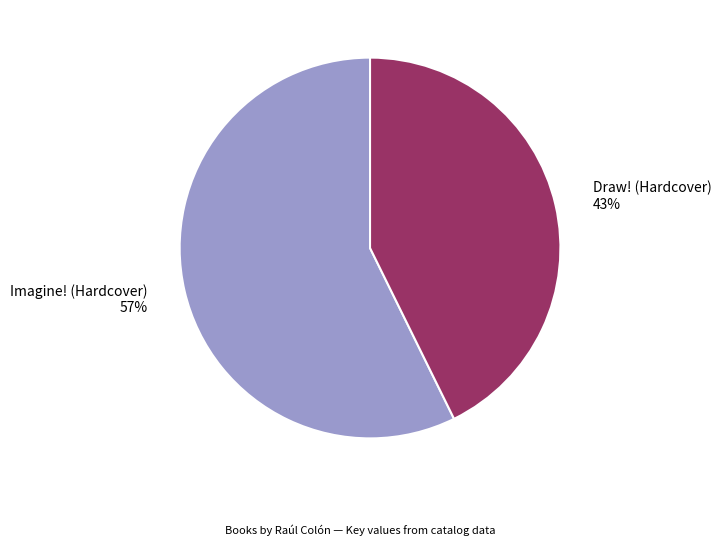

Which has a higher value, Draw! (Hardcover) or Imagine! (Hardcover)?

Imagine! (Hardcover)